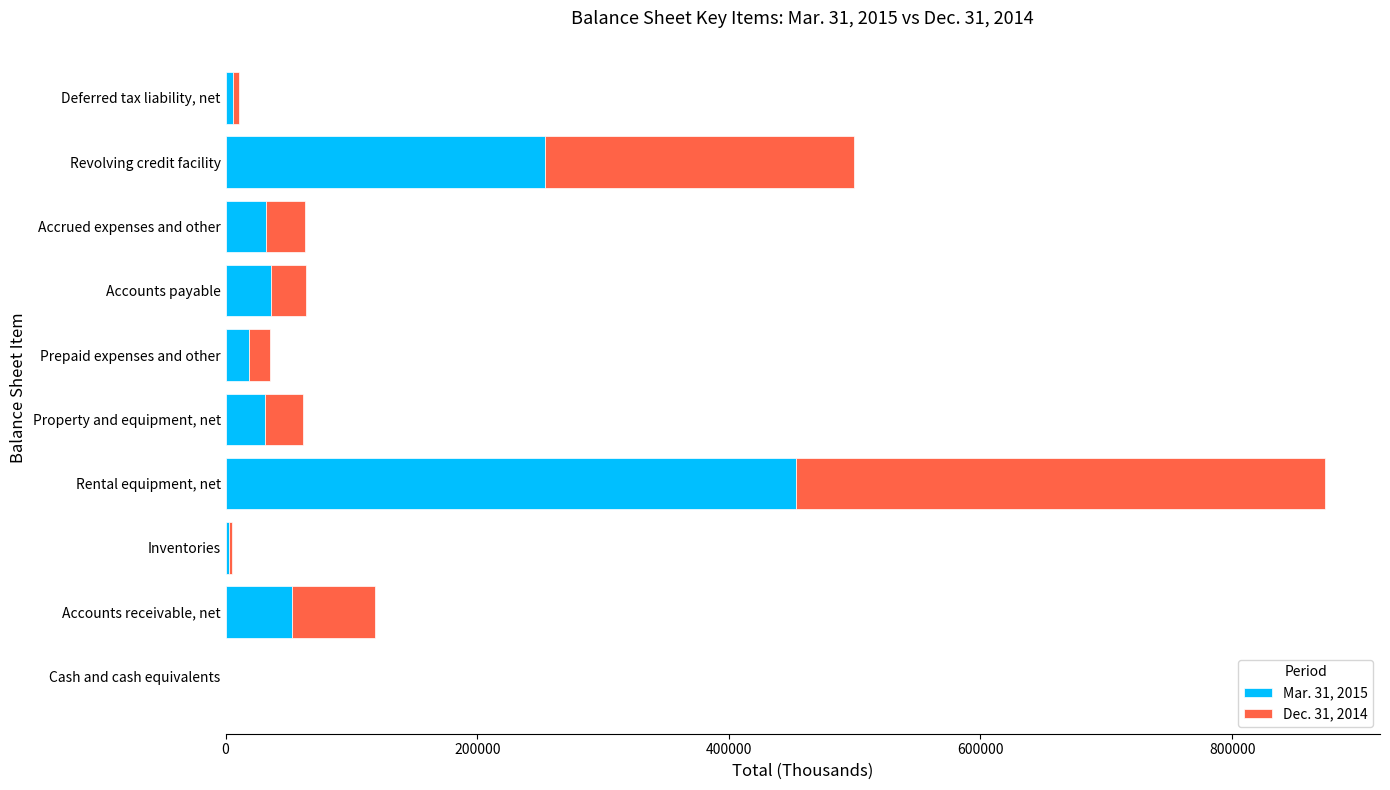

Is it true that Mar. 31, 2015 equals 36463 at Accounts payable?

True